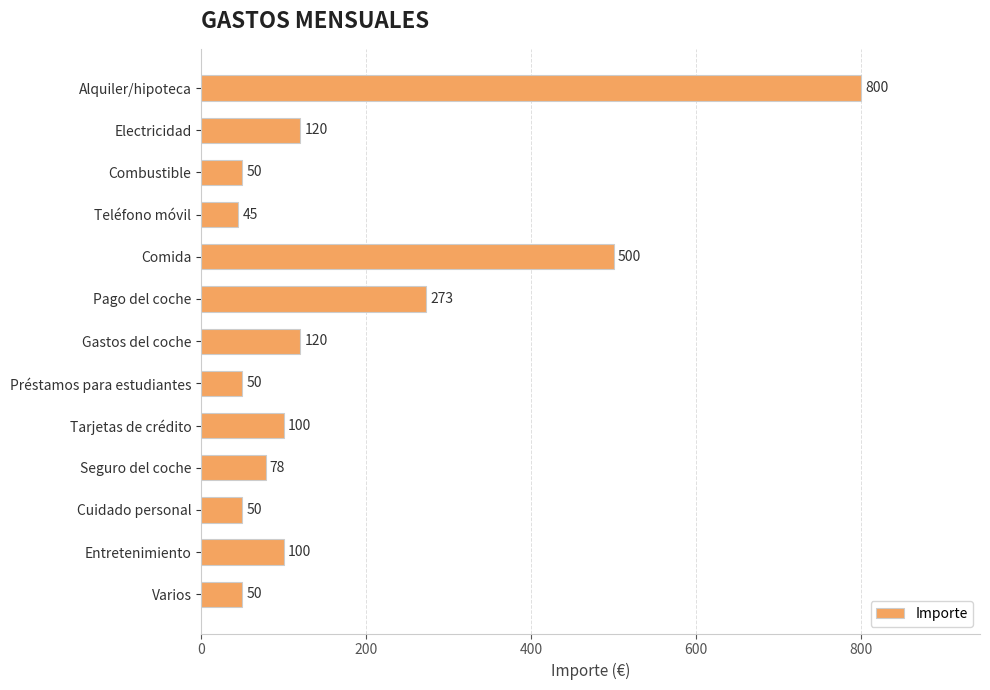

The value at Combustible is 84. True or false?

False